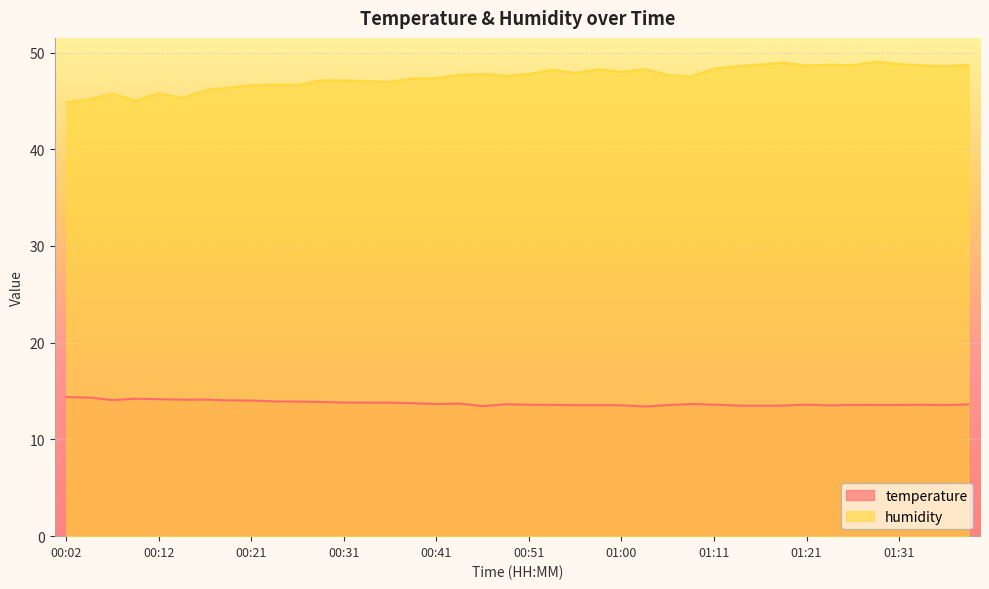

At which category does humidity reach its first local peak?

00:07